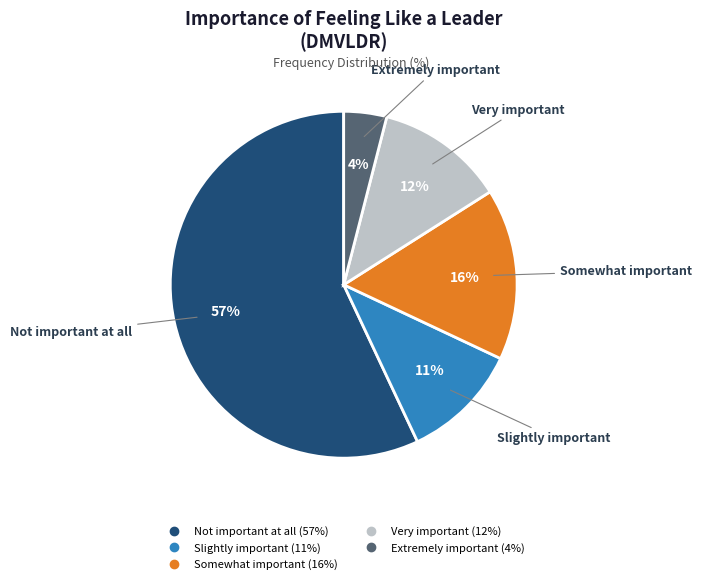

Approximately how many times larger is the value at Somewhat important compared to Not important at all?

0.3